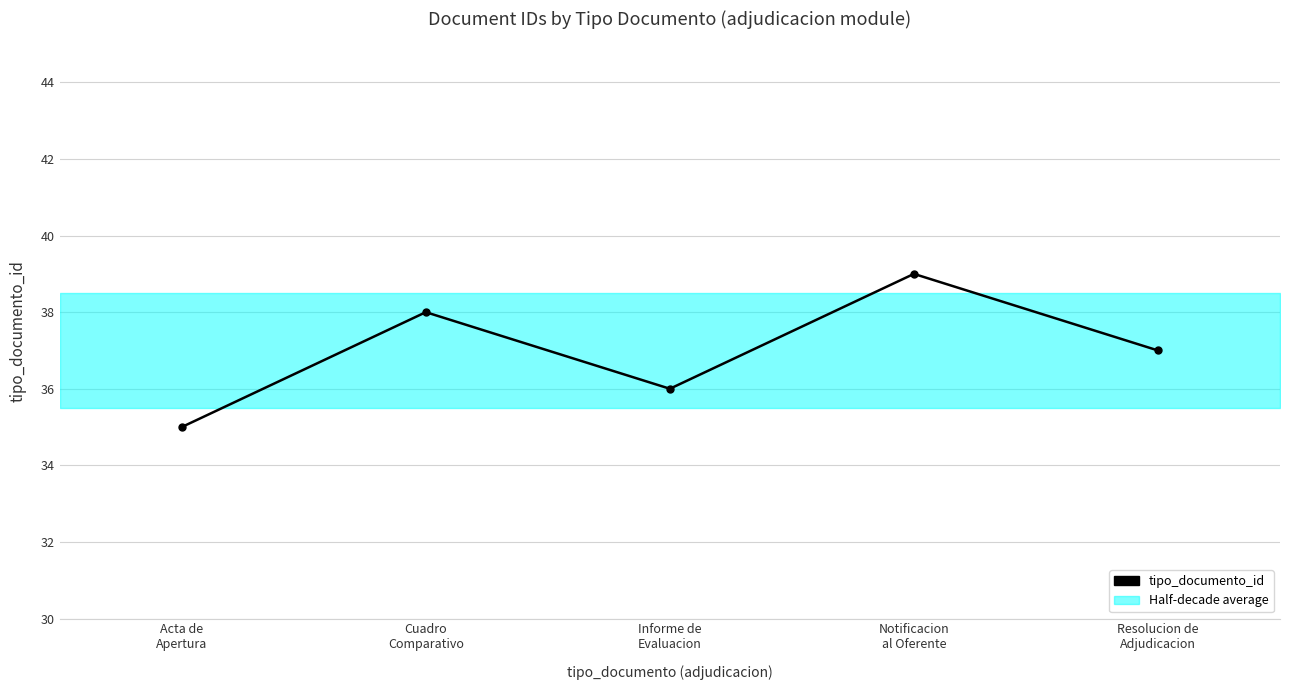

Is it true that the value at Cuadro
Comparativo is 38?

True